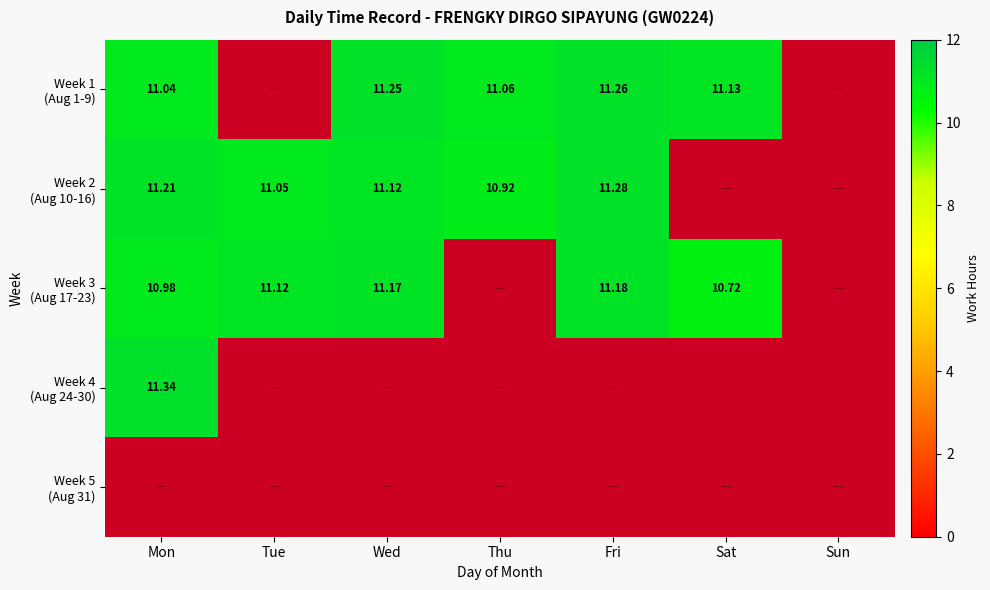

At Sat, list the series in order from largest to smallest.

Week 1 (Aug 1-9), Week 2 (Aug 10-16), Week 3 (Aug 17-23), Week 4 (Aug 24-30), Week 5 (Aug 31)